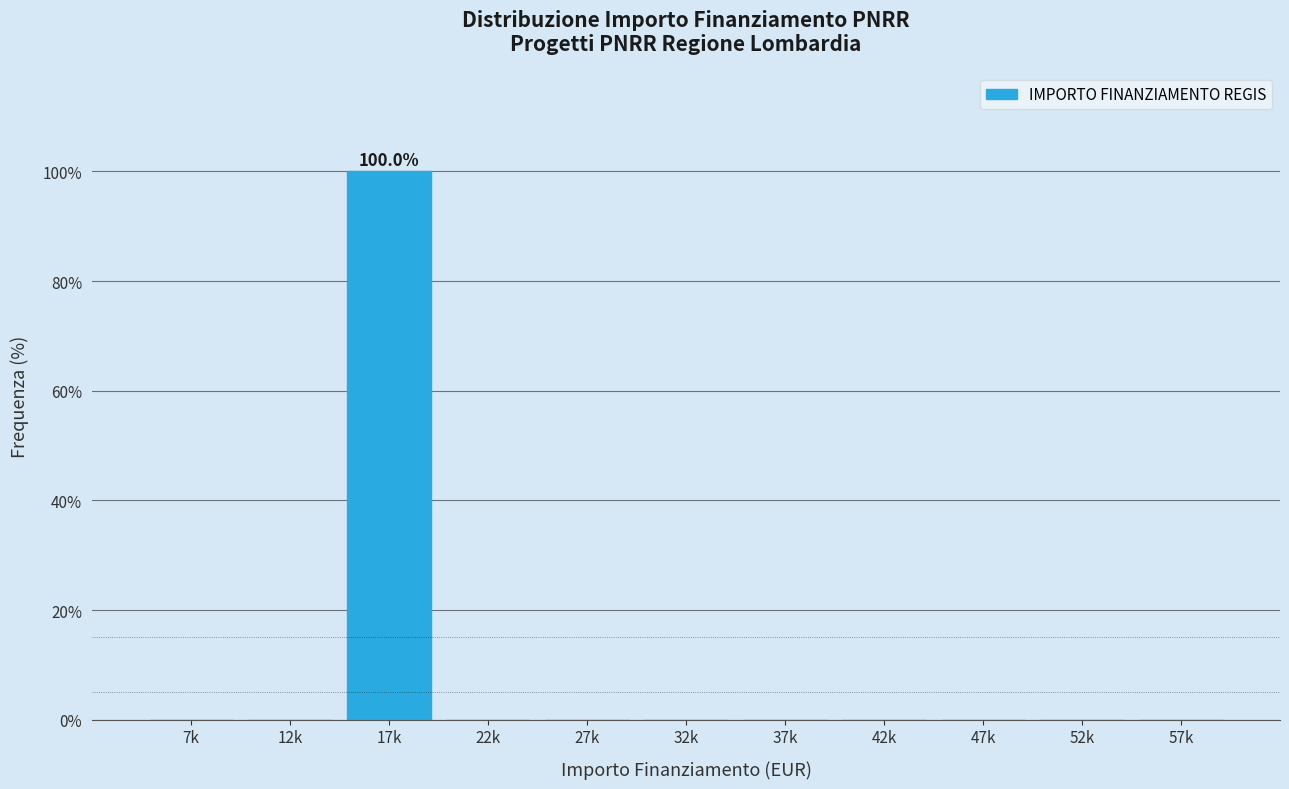

Reading left to right, list all the values displayed in this chart.

7k=0	12k=0	17k=100	22k=0	27k=0	32k=0	37k=0	42k=0	47k=0	52k=0	57k=0